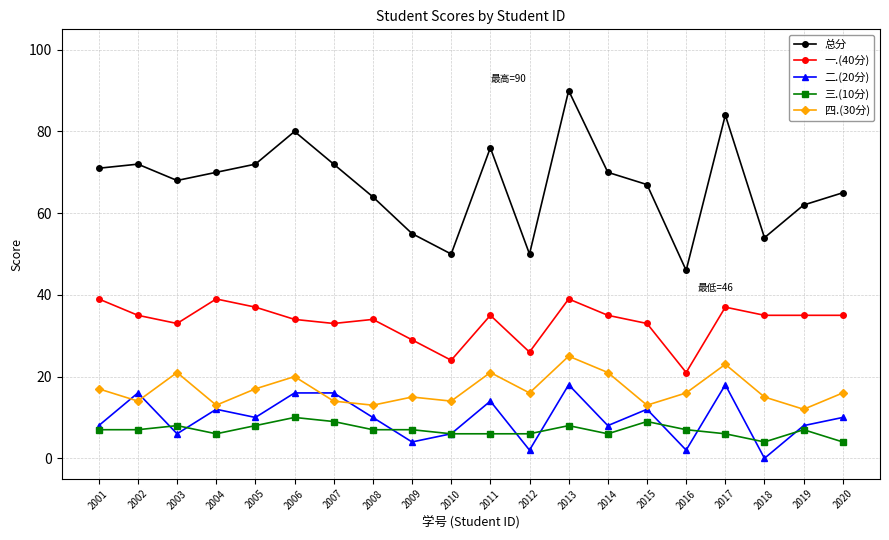

Rank the series by their maximum value, from lowest to highest.

三.(10分), 二.(20分), 四.(30分), 一.(40分), 总分